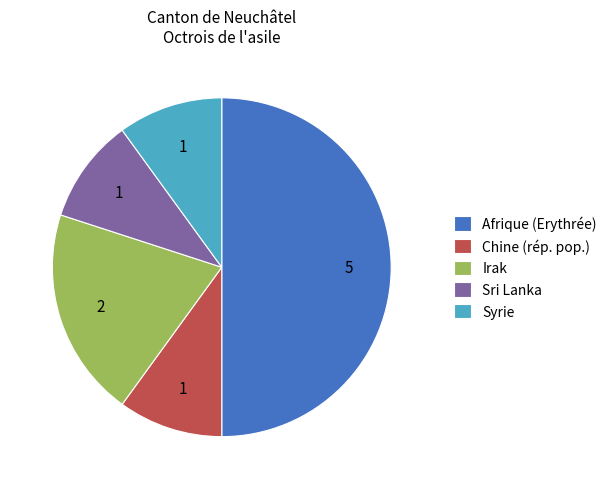

Is it true that Syrie is 1% of the pie?

False